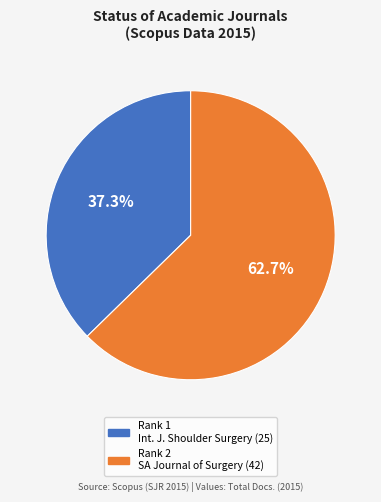

Is there any slice that represents more than half of the pie?

Yes